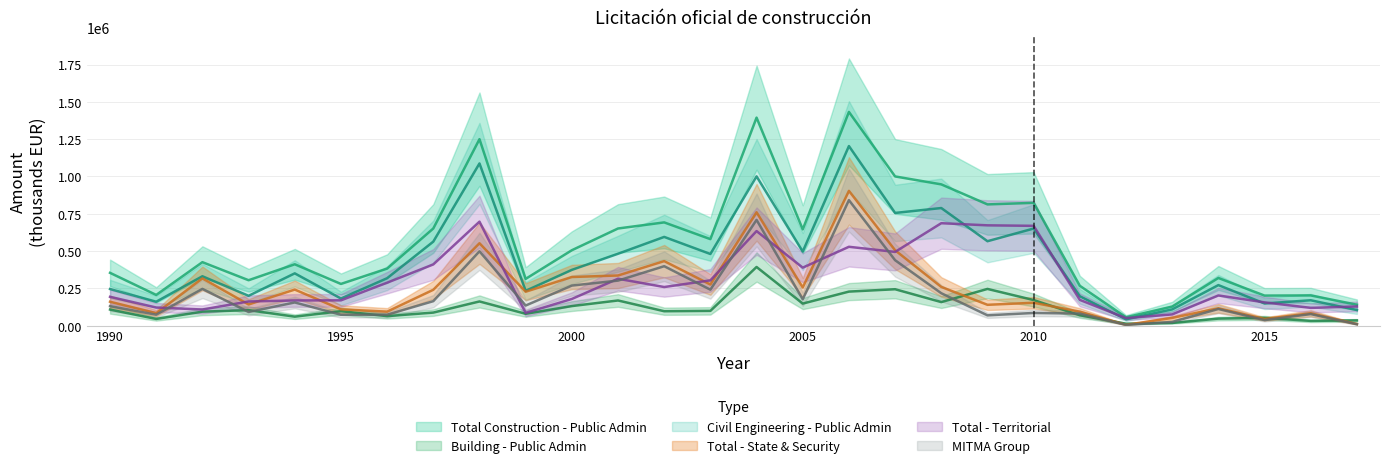

How many lines are shown in the chart?

6